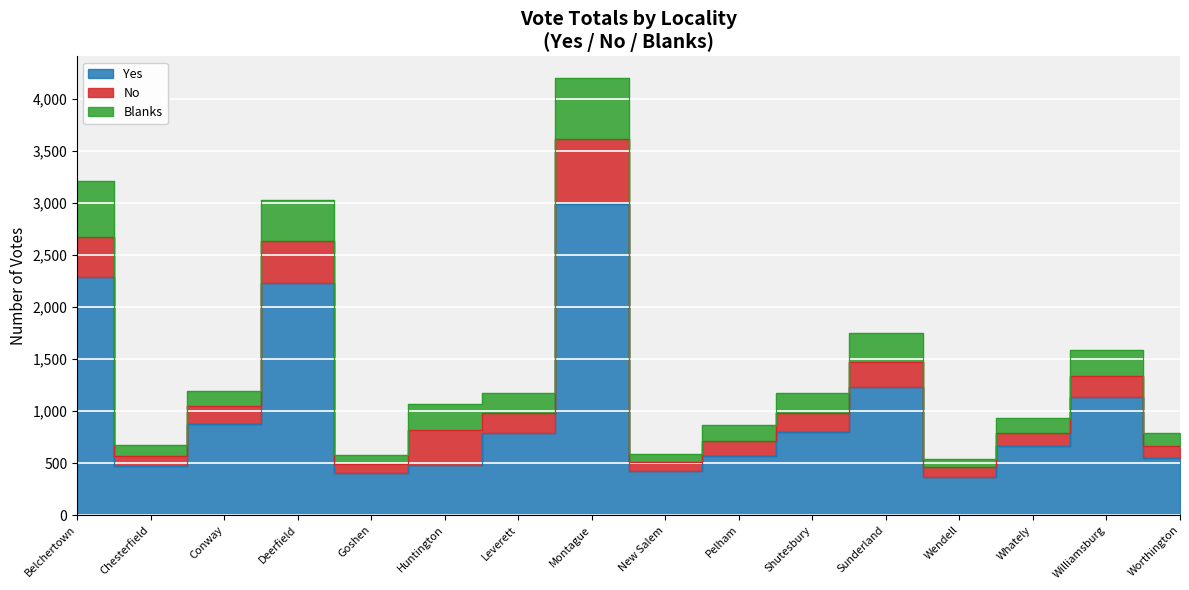

Where does the Yes series first go above 788?

Belchertown